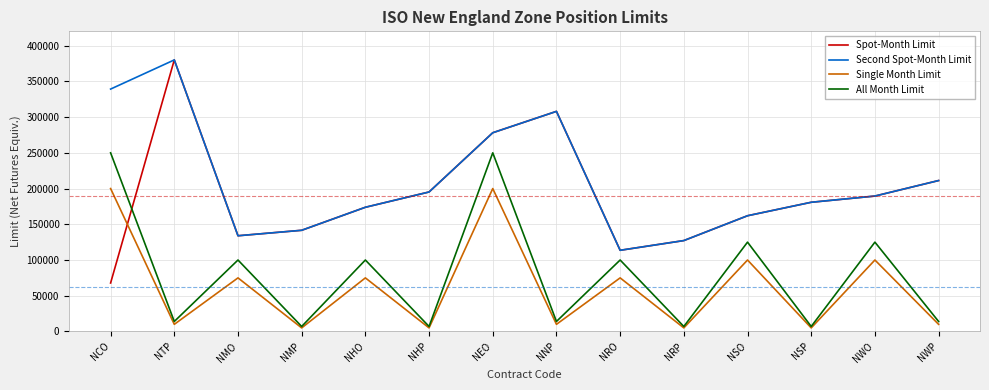

What position from the right is NSO?

4